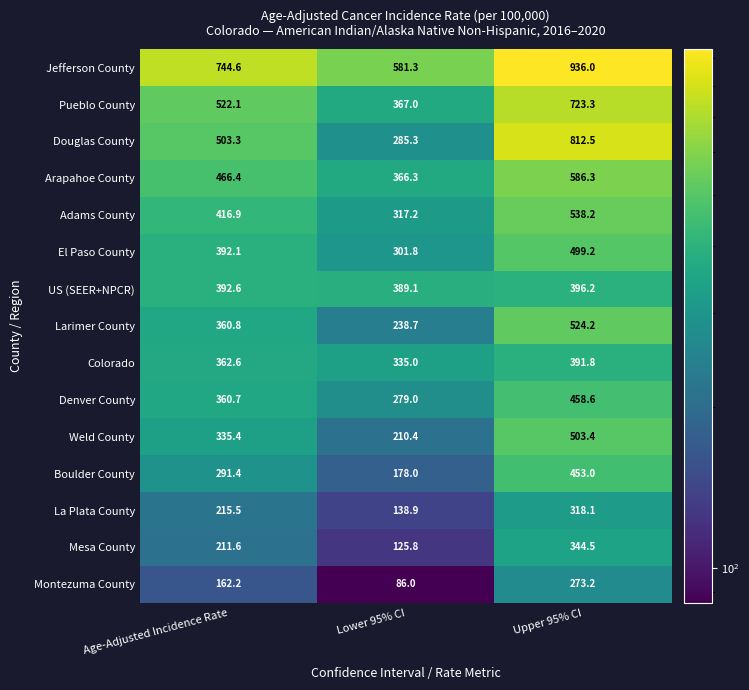

What is the average value of the Larimer County series?

374.6